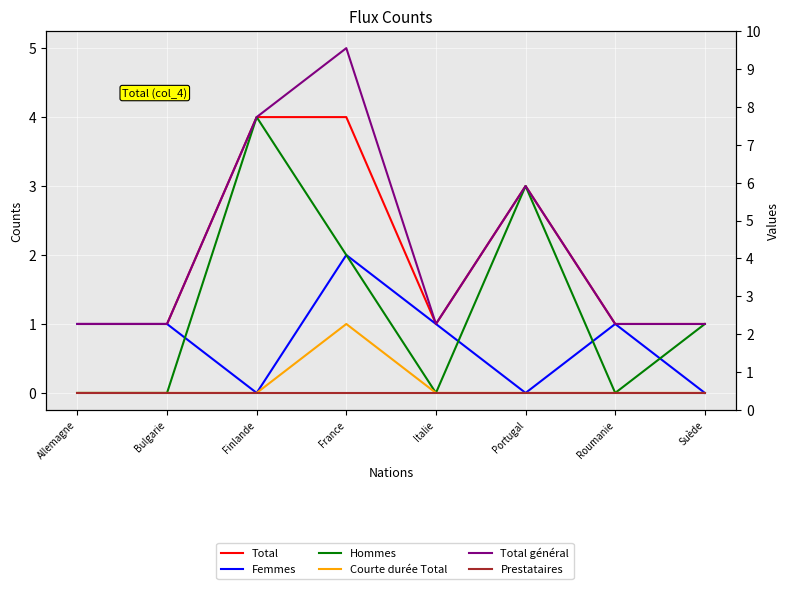

What is the sum of the Total (col_4) values at France and Finlande?

8